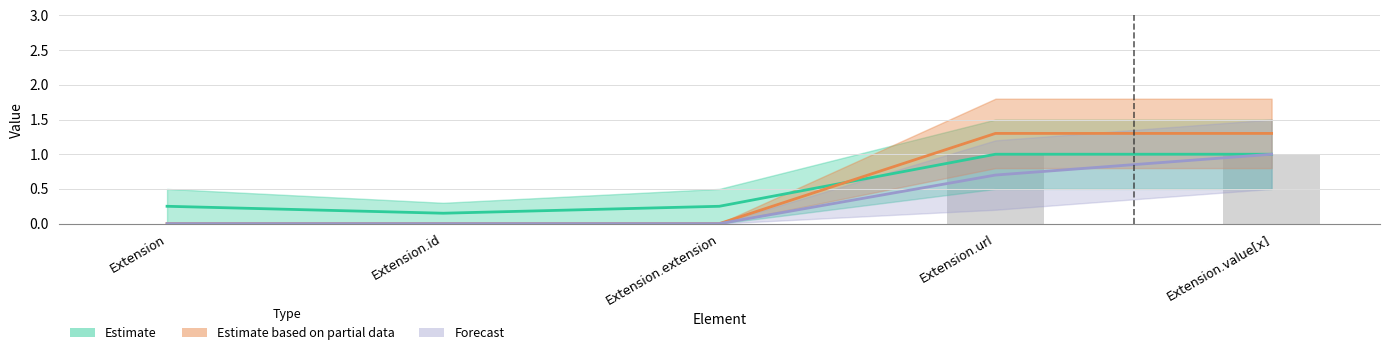

Which category has the lowest value in the Base Min series?

Extension